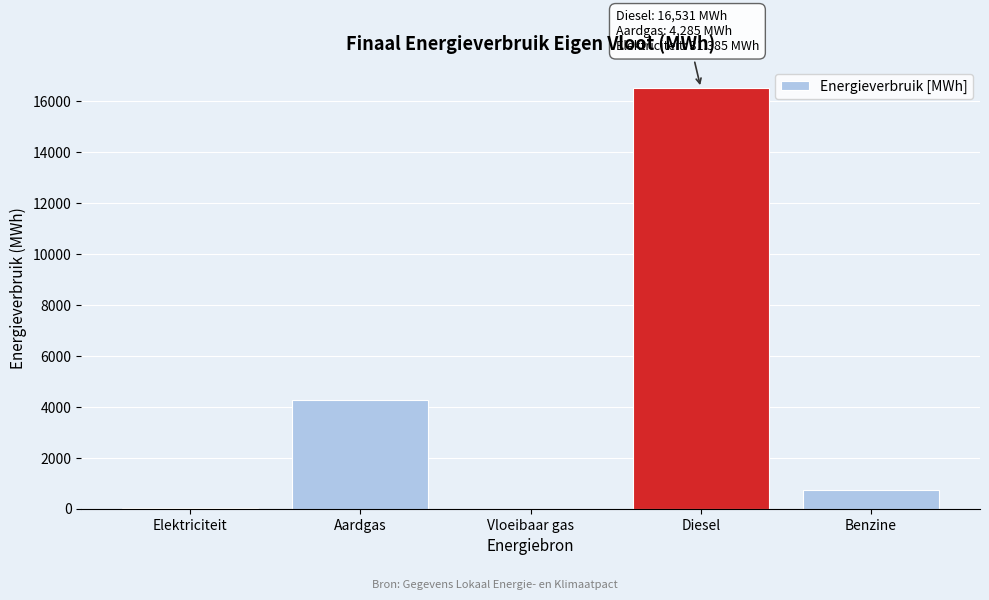

What is the sum of all values?

21591.1